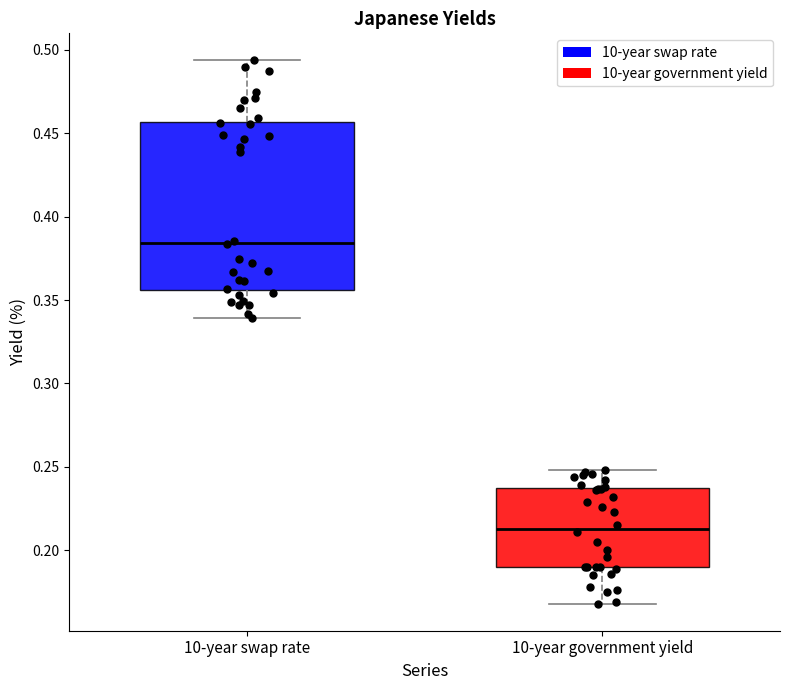

Which box's median line is the highest?

10-year swap rate